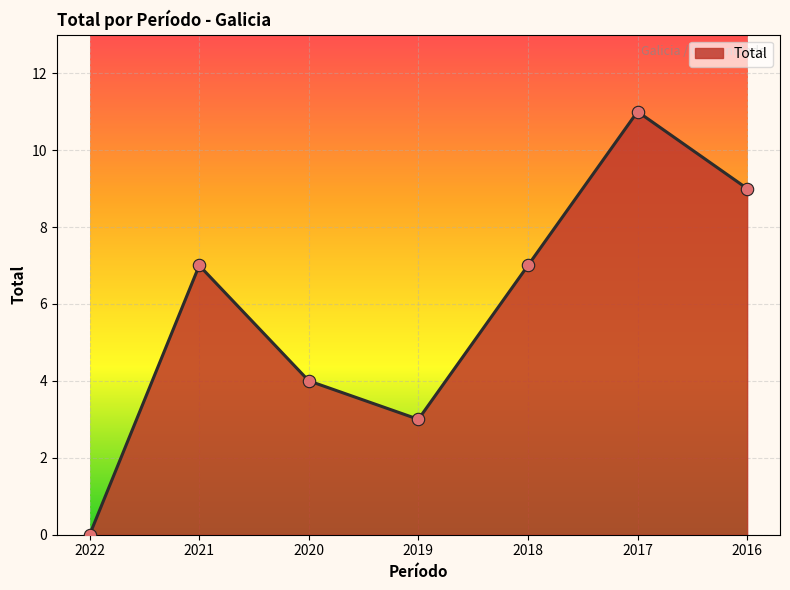

Which has a higher value, 2021 or 2016?

2016